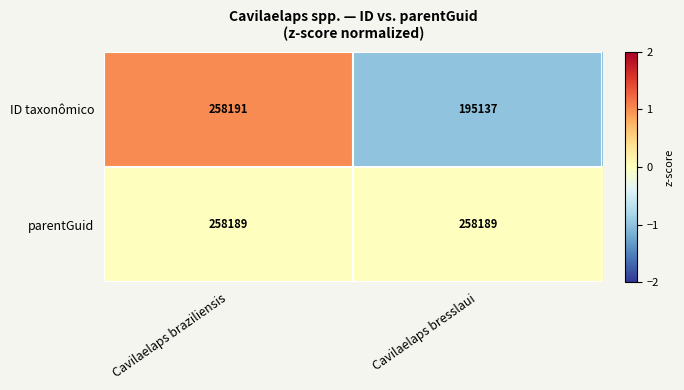

Which series has the largest total across all categories?

parentGuid